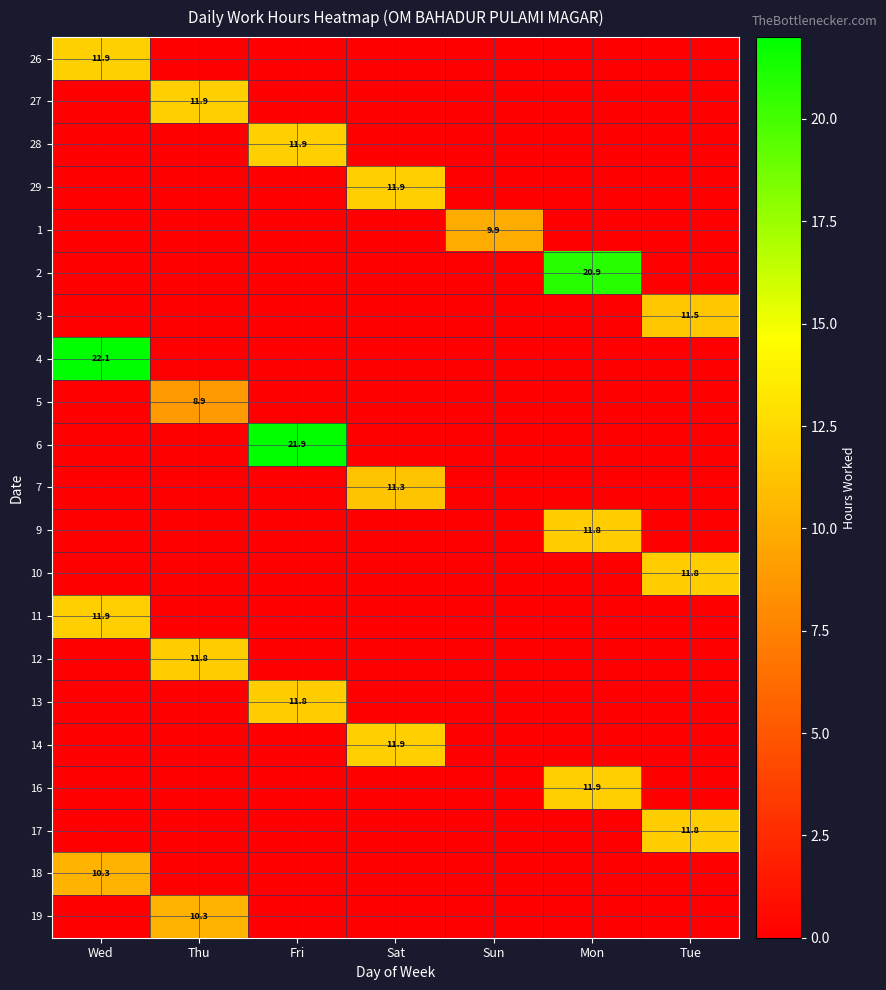

What is the average value of the 13 series?

1.7